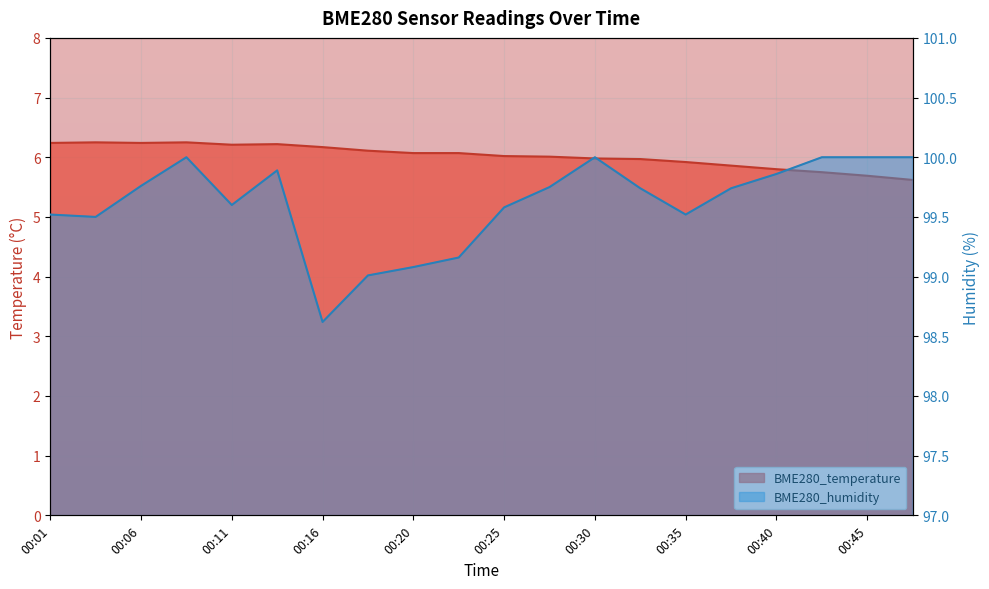

How many distinct data groups are displayed?

2